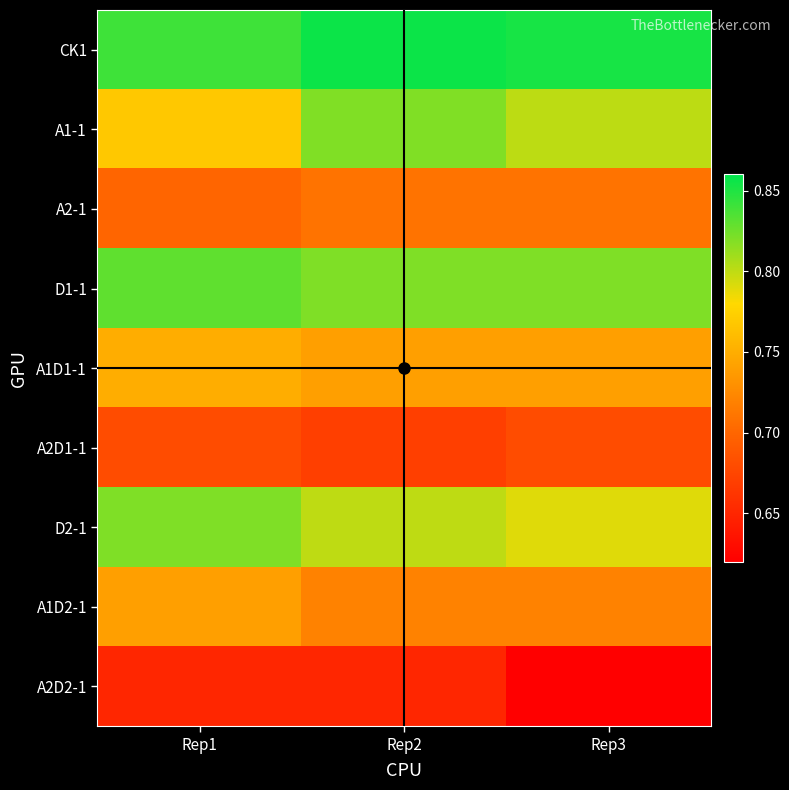

Reading right to left, list all the values displayed in this chart.

CK1: Rep3=0.9	Rep2=0.9	Rep1=0.8
A1-1: Rep3=0.8	Rep2=0.8	Rep1=0.8
A2-1: Rep3=0.7	Rep2=0.7	Rep1=0.7
D1-1: Rep3=0.8	Rep2=0.8	Rep1=0.8
A1D1-1: Rep3=0.7	Rep2=0.7	Rep1=0.8
A2D1-1: Rep3=0.7	Rep2=0.7	Rep1=0.7
D2-1: Rep3=0.8	Rep2=0.8	Rep1=0.8
A1D2-1: Rep3=0.7	Rep2=0.7	Rep1=0.7
A2D2-1: Rep3=0.6	Rep2=0.7	Rep1=0.7